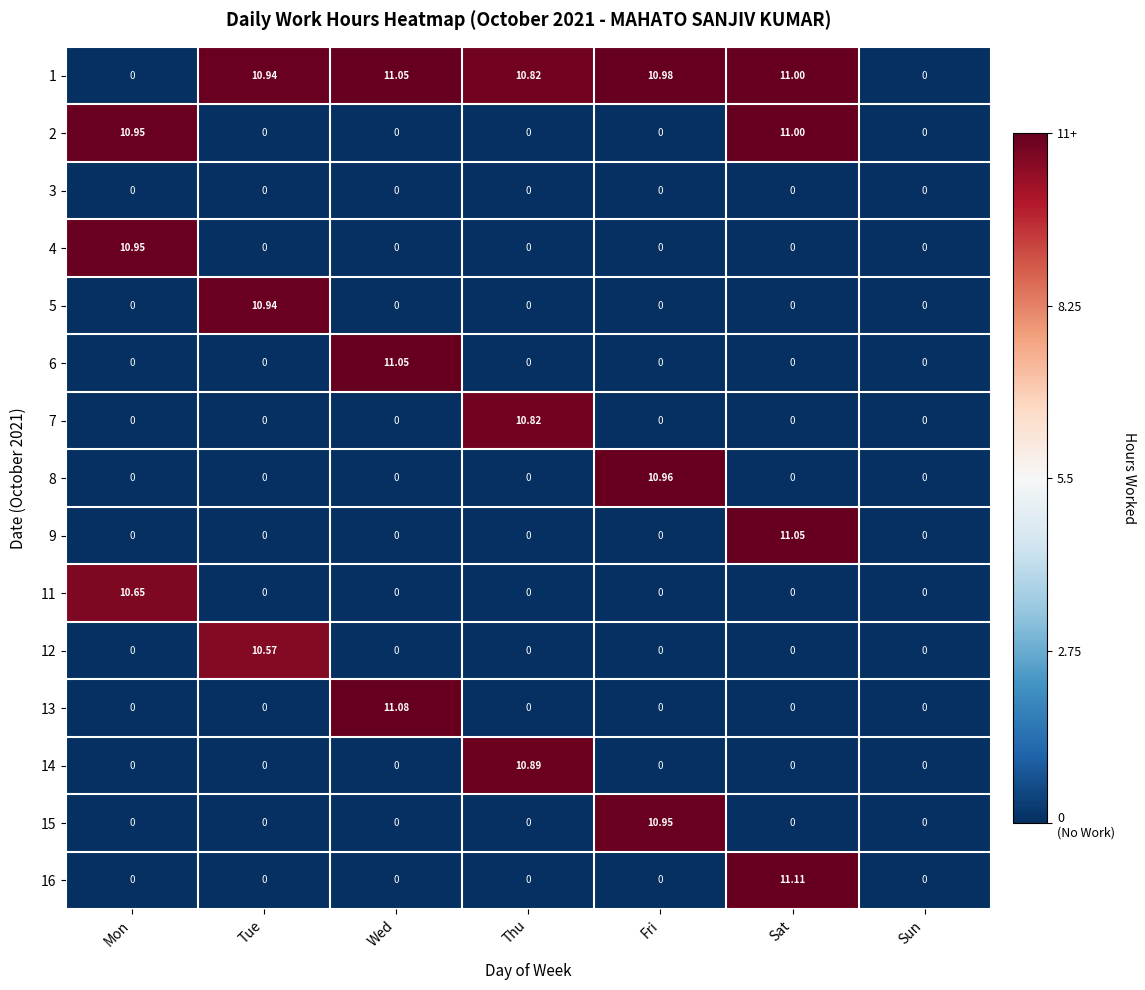

How many distinct data groups are displayed?

15